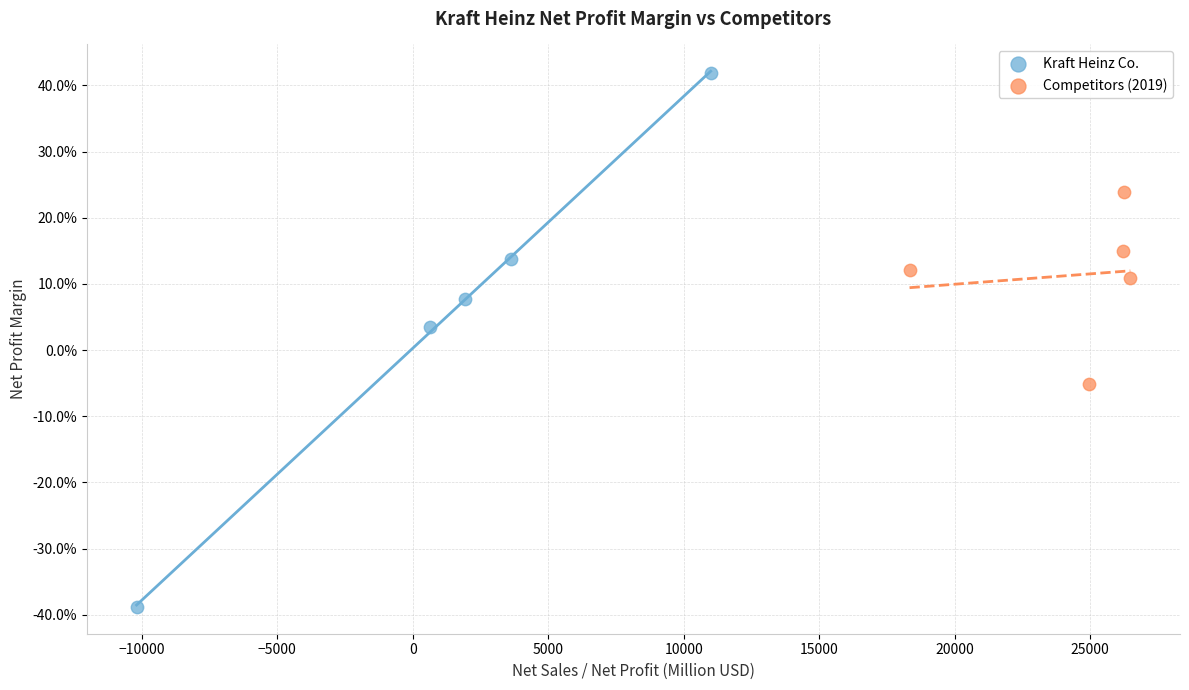

Which series reaches the maximum Y coordinate?

Kraft Heinz Co.